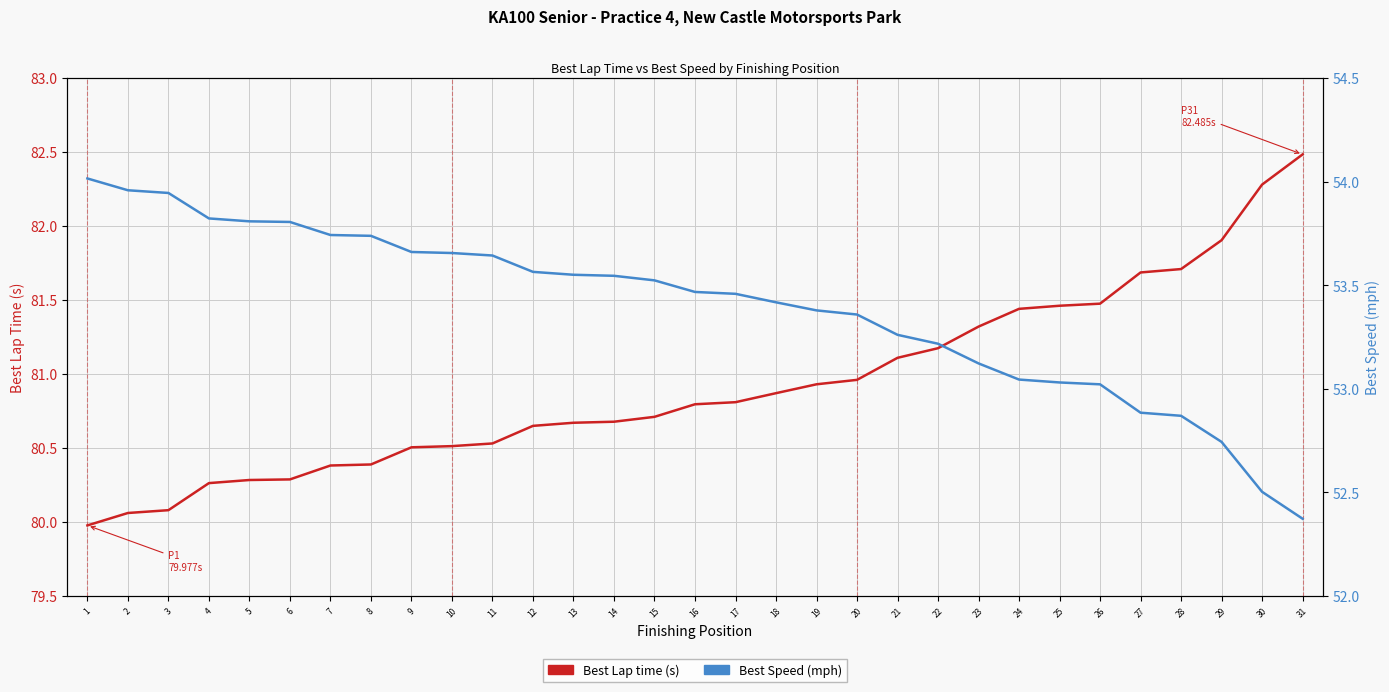

What are all the series names shown in the legend?

Best Lap time (s), Best Speed (mph)